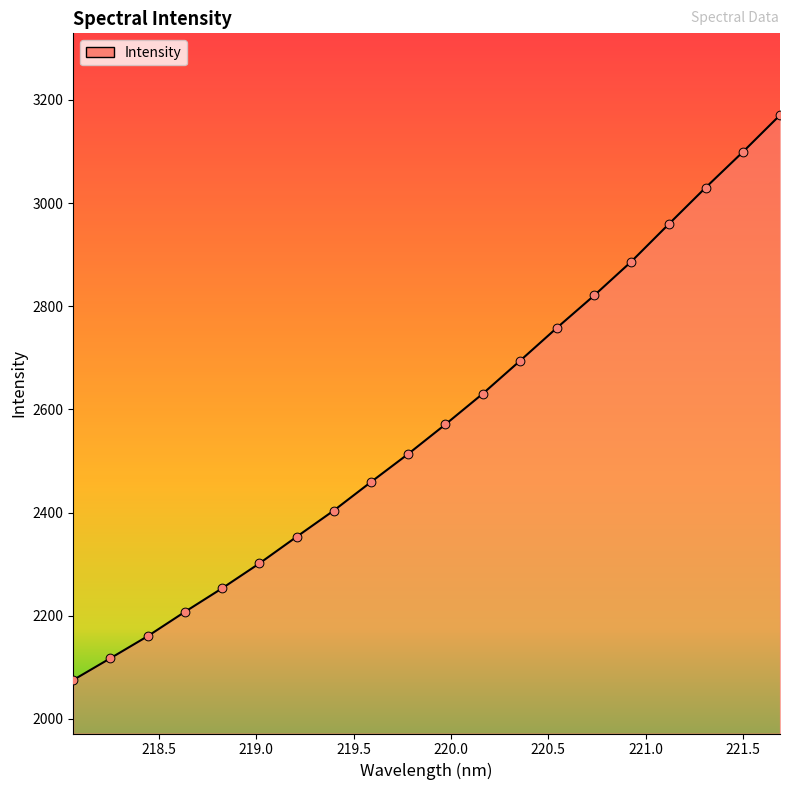

What is the difference between the maximum and minimum values?

1094.9